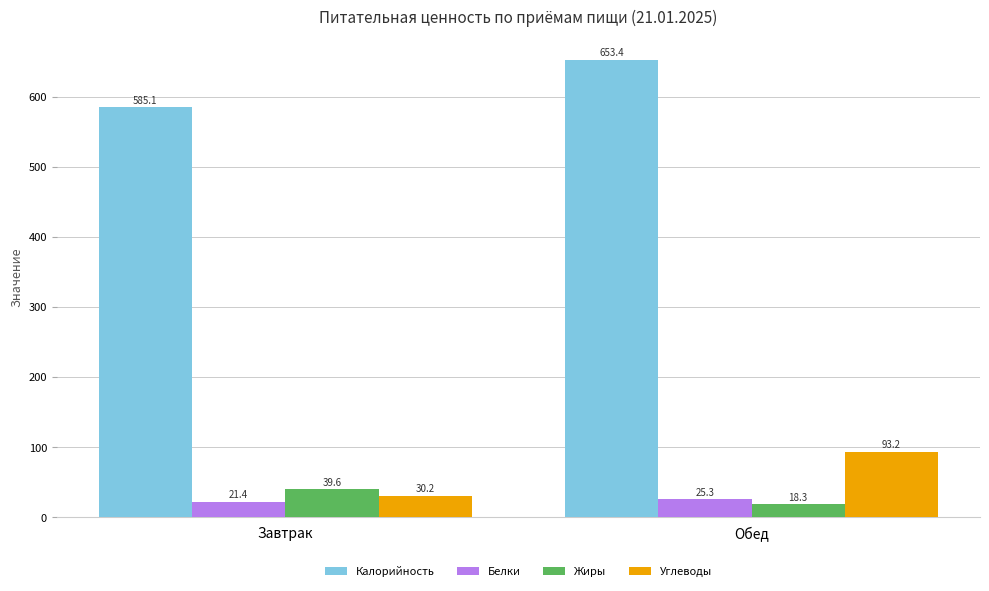

What is the spread (max minus min) of values at Обед?

635.1